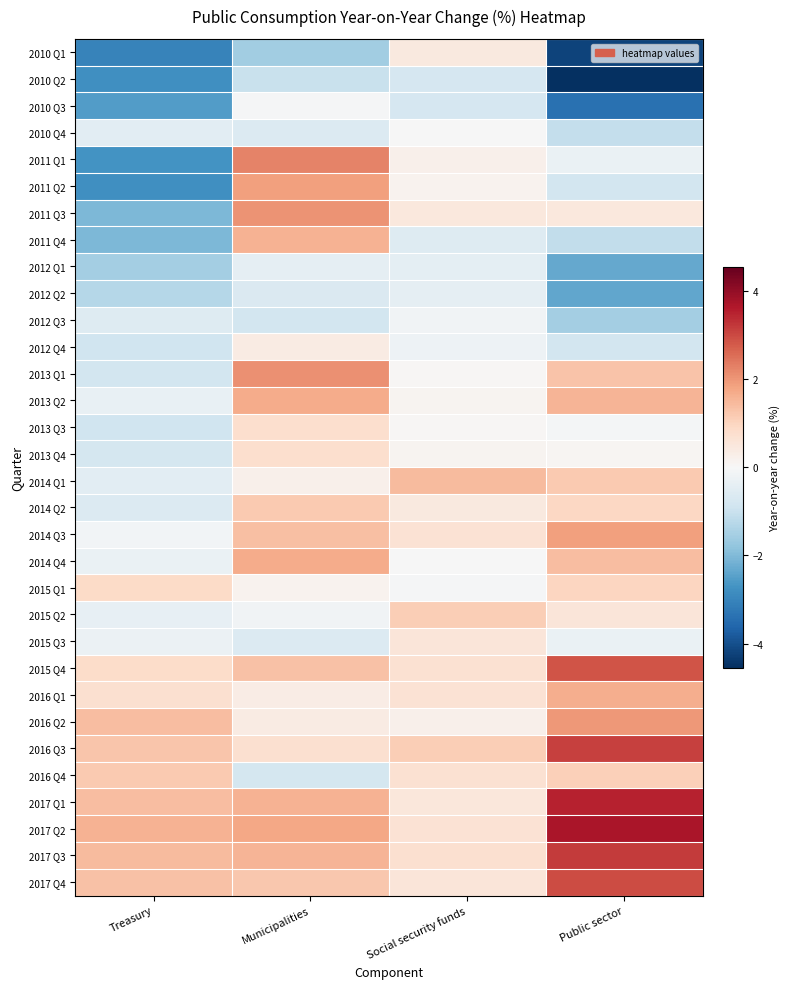

What is the total value across all series at Public sector?

11.4